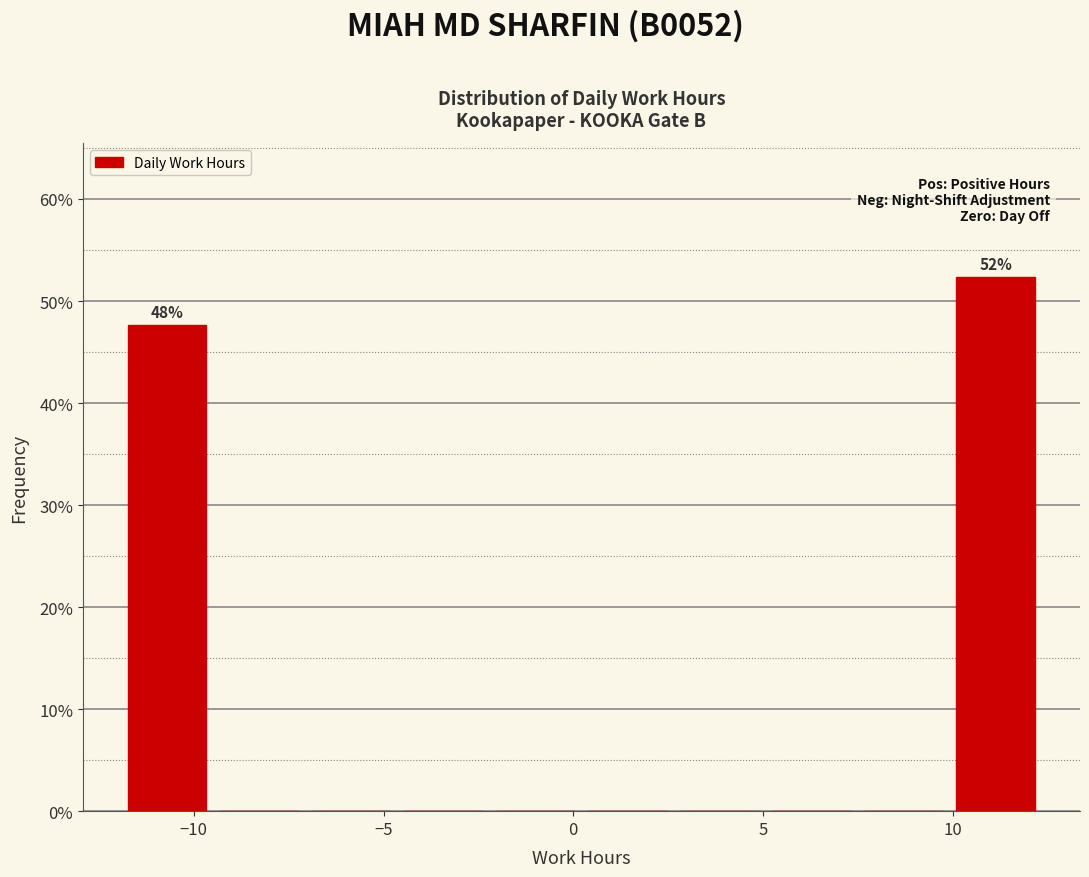

Over which range of the x-axis is the bar tallest?

10.0 to 12.5